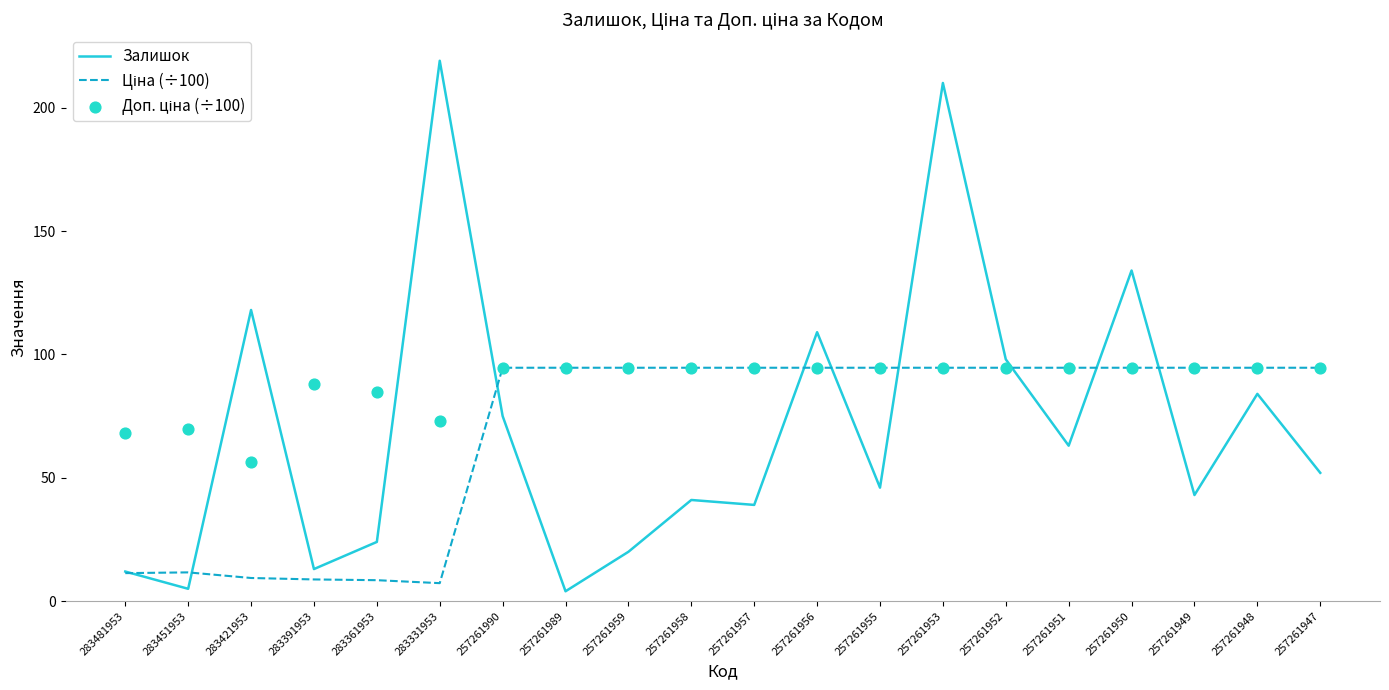

What are all the series names shown in the legend?

Залишок, Ціна (÷100), Доп. ціна (÷100)